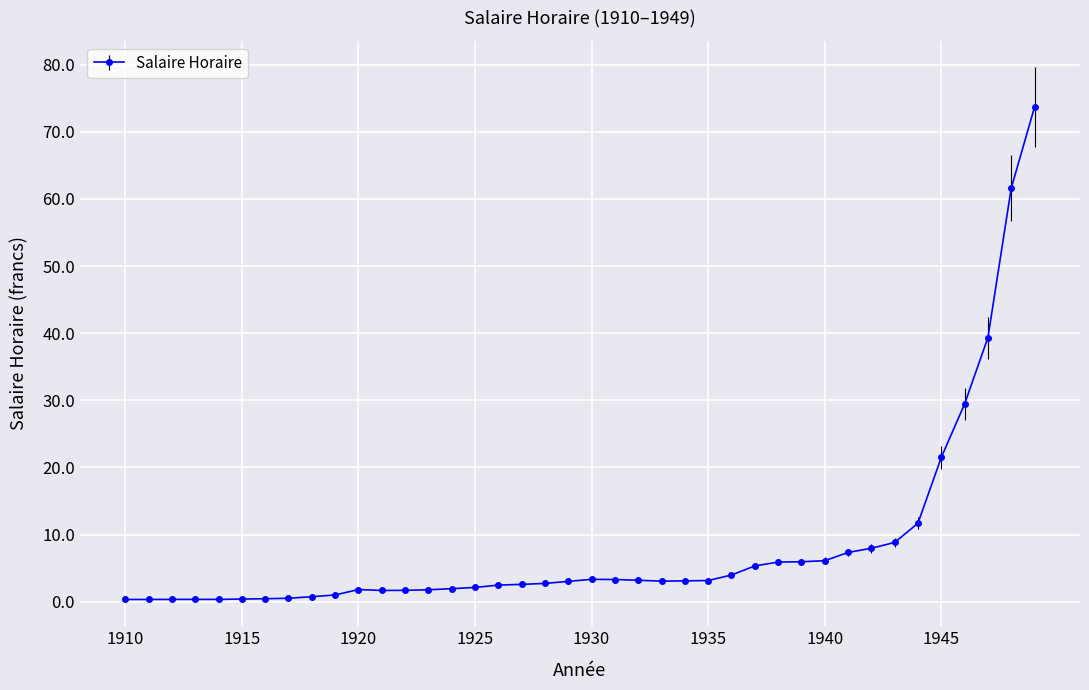

True or false: the data has more than 1 interior local peaks.

True